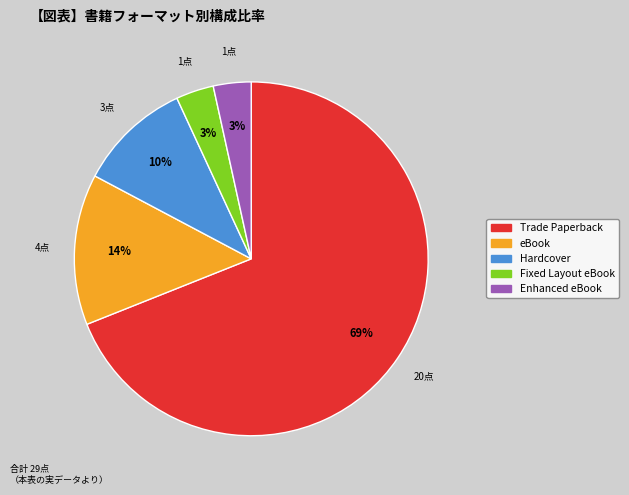

Do Hardcover and Enhanced eBook together represent more than half of the pie?

No